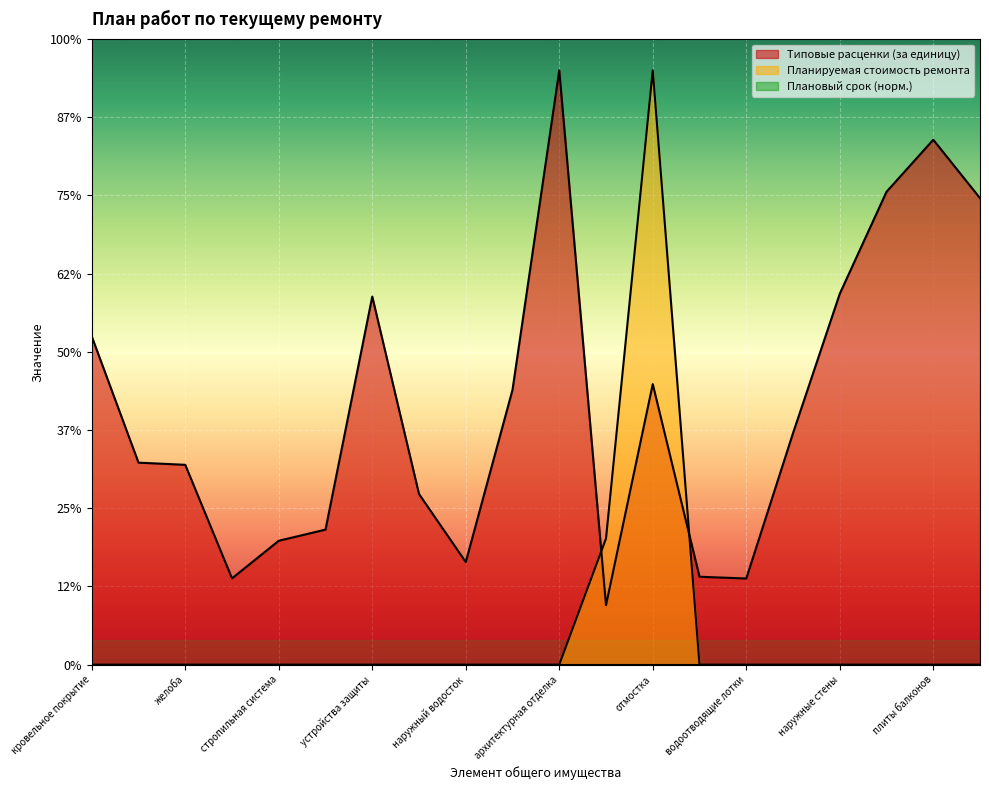

The value of Планируемая стоимость ремонта at крыльца is 1444.9. True or false?

False